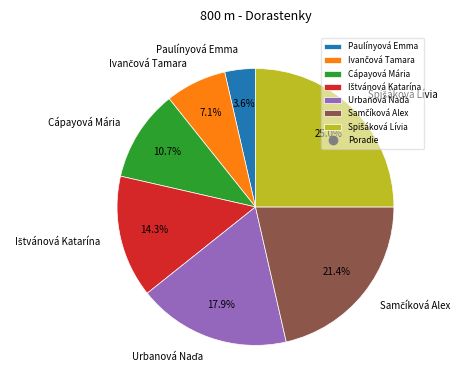

Does Paulínyová Emma represent more than half of the total?

No